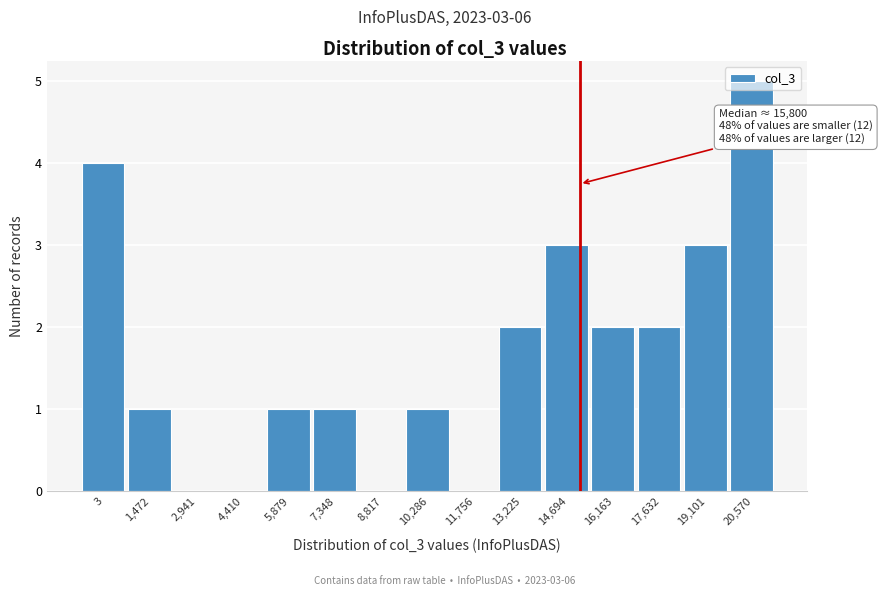

What is the ratio of the value at 17,632 to the value at 19,101?

0.7